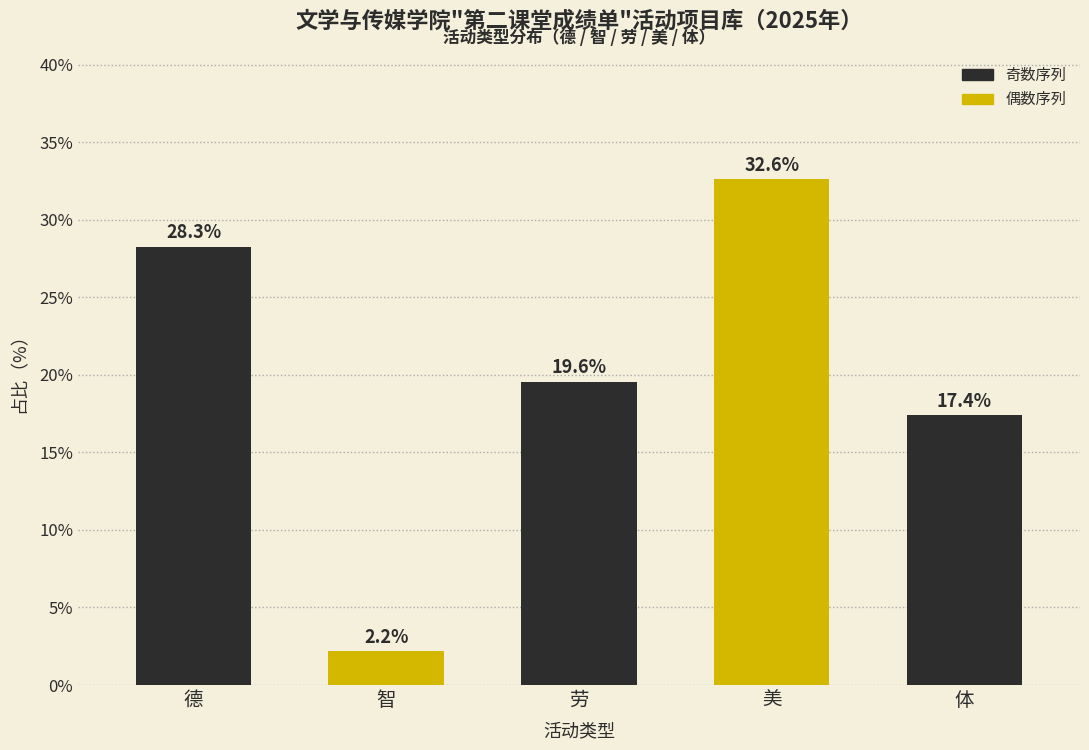

Reading left to right, list all the values displayed in this chart.

德=28.3	智=2.2	劳=19.6	美=32.6	体=17.4